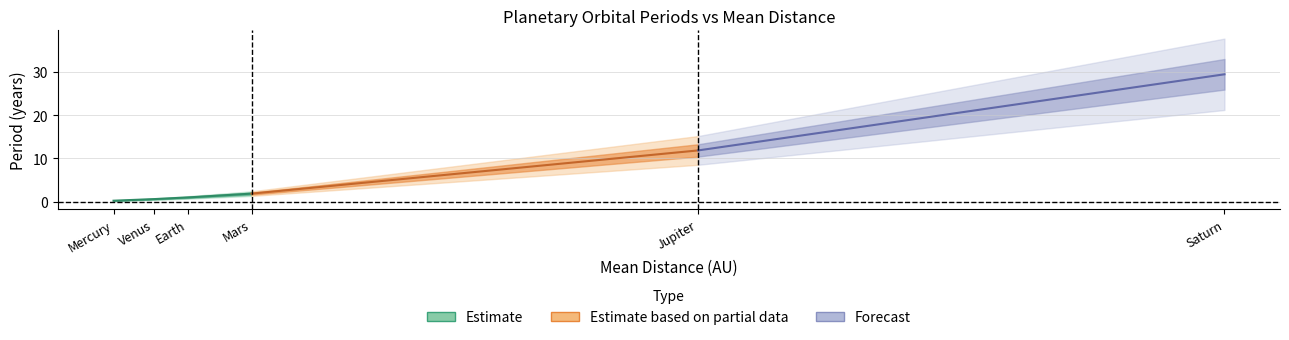

Which label corresponds to the largest value in the chart?

Saturn